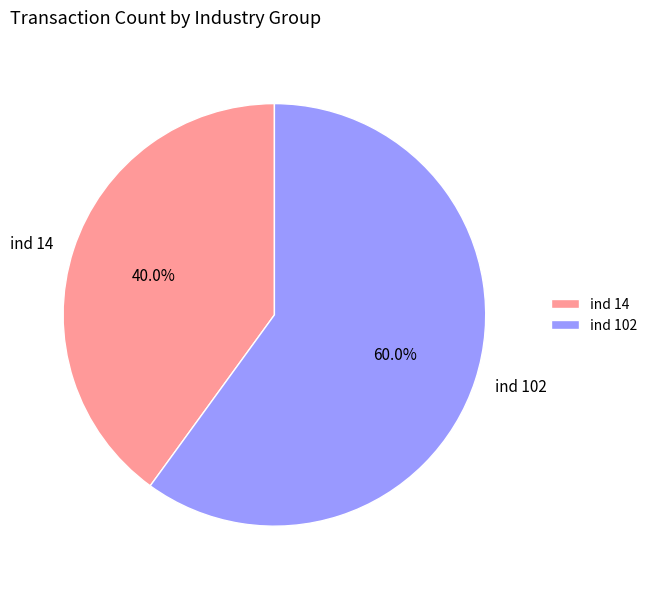

What is the ratio of the value at ind 14 to the value at ind 102?

0.7